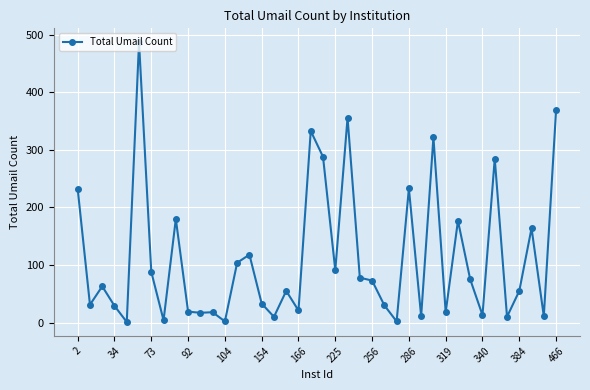

How many interior local valleys (lower than both neighbors) does the data have?

14